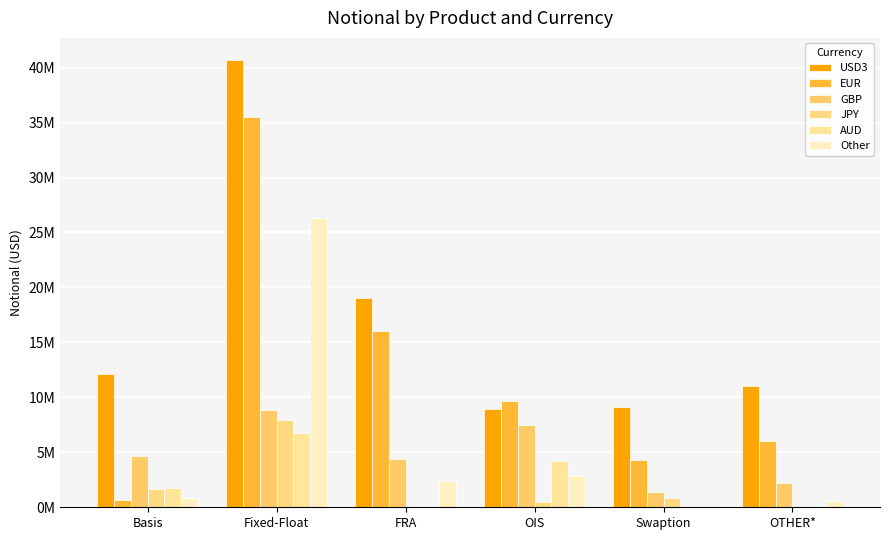

Is the value of Other at Basis greater than the value of EUR at OTHER*?

No